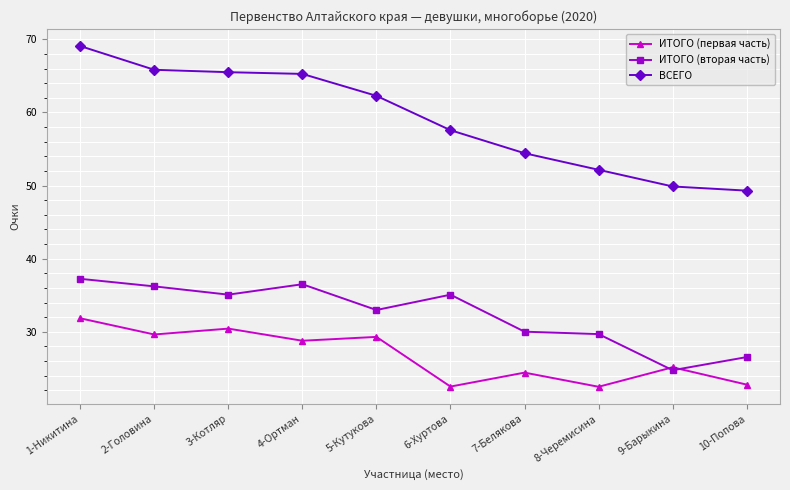

What is the total value across all series at 4-Ортман?

130.5